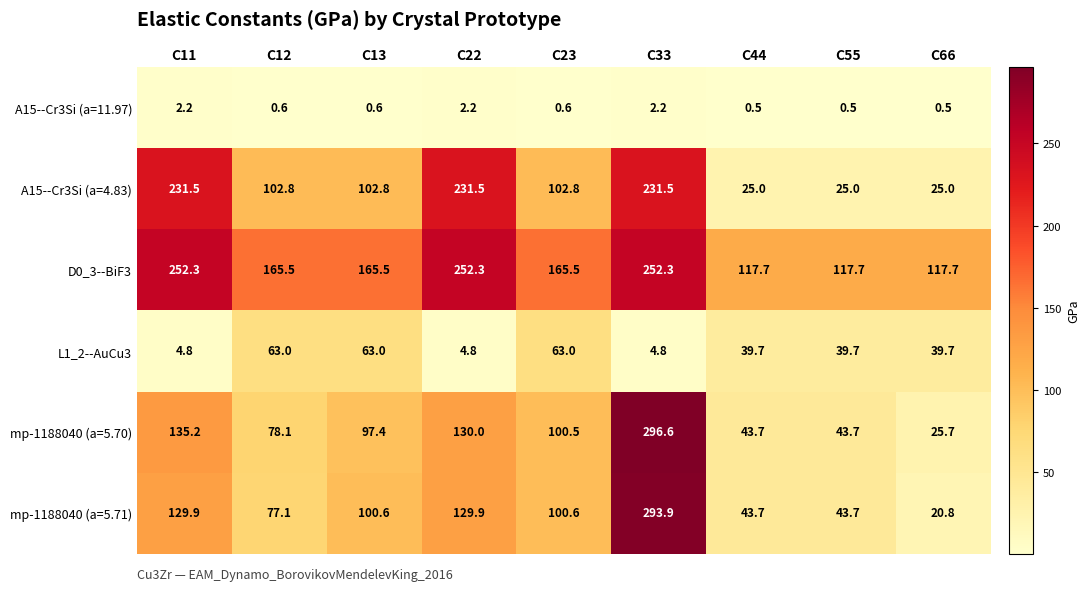

Which series changed the most between C11 and C13?

A15--Cr3Si (a=4.83)